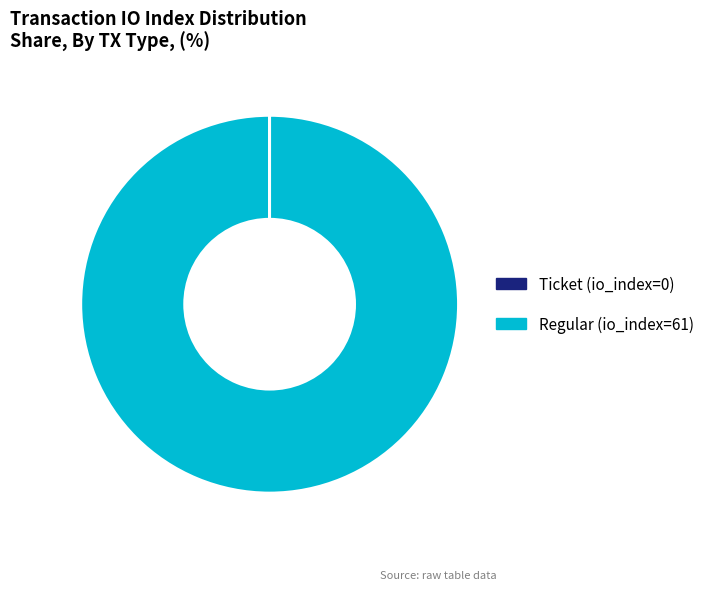

Which category has the biggest portion of the pie?

Regular (io_index=61)